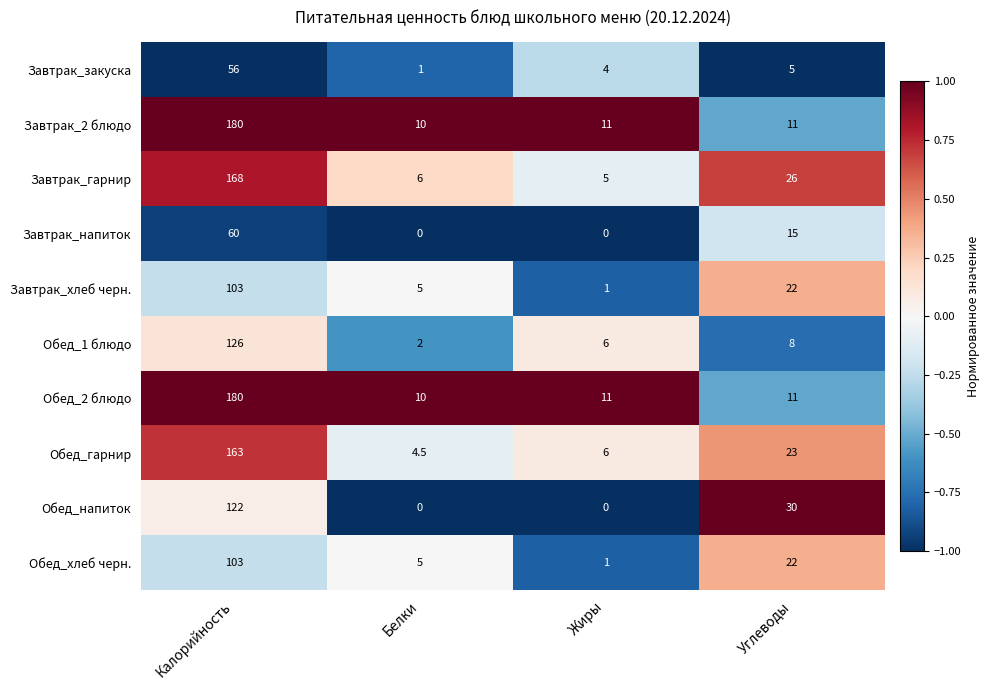

Read the Завтрак_хлеб черн. value at Углеводы.

22.0